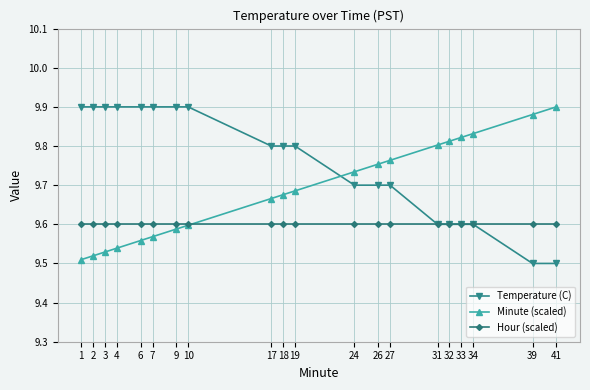

How many lines are shown in the chart?

3